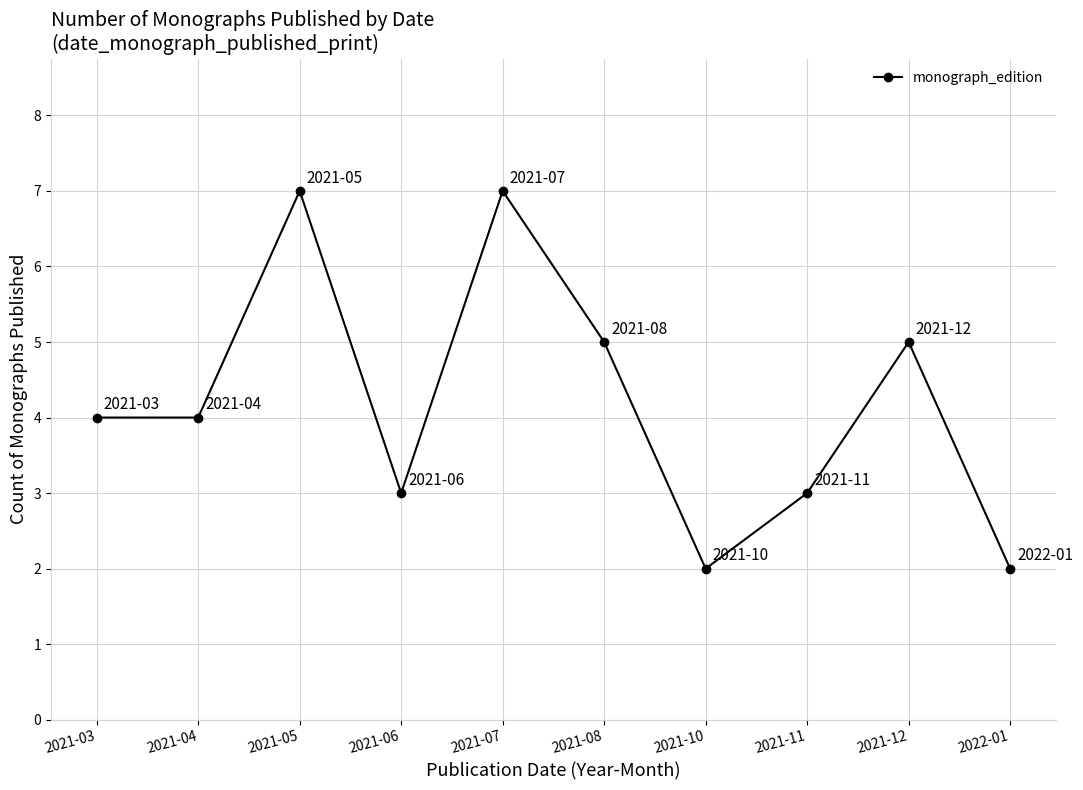

What is the average value?

4